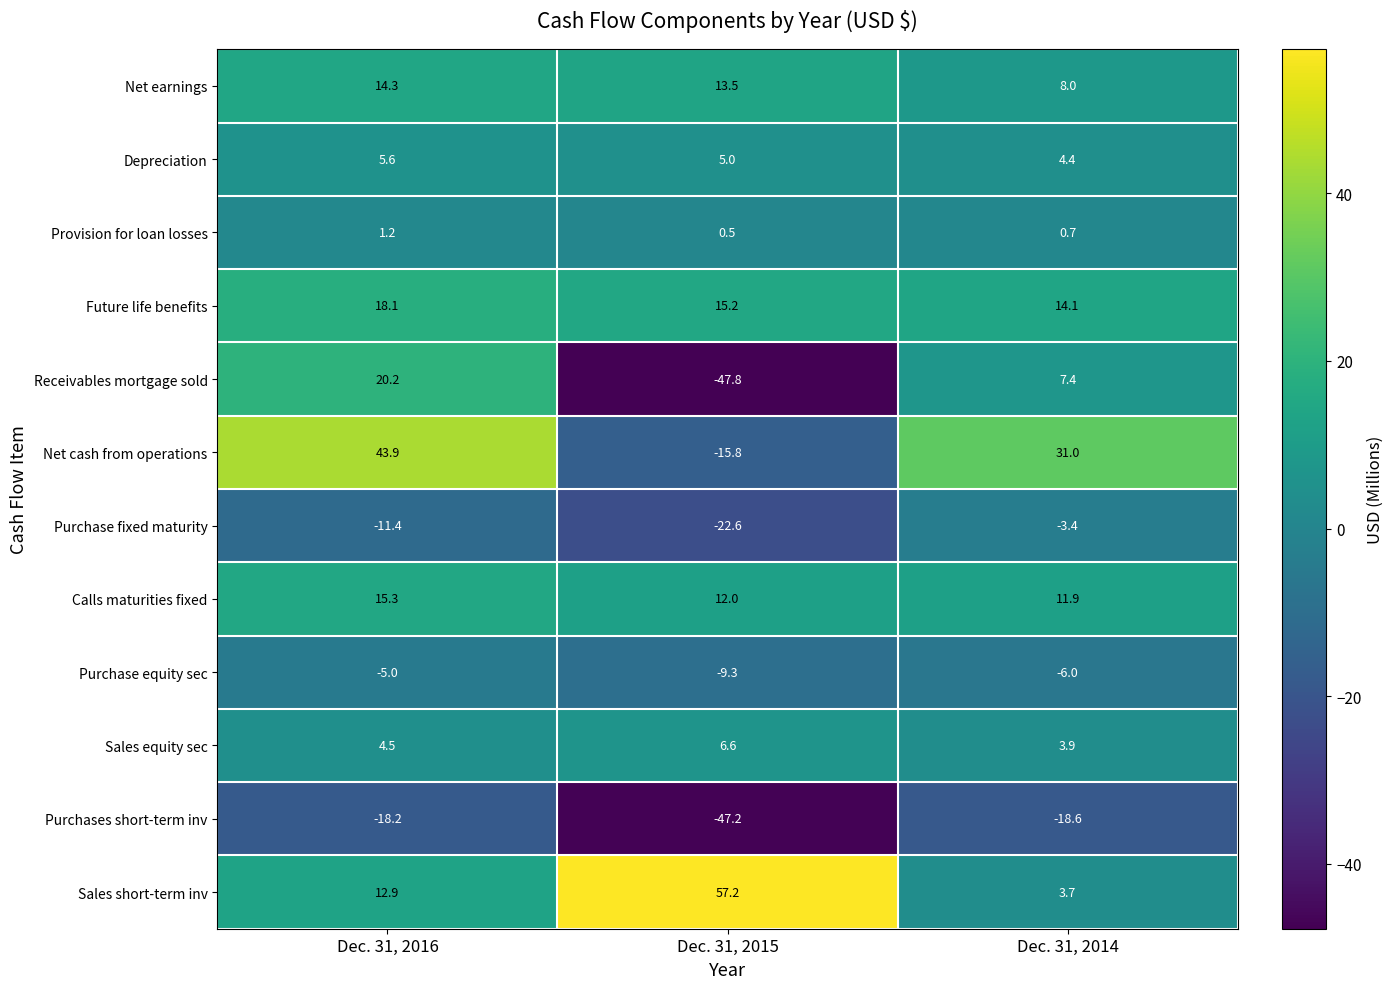

Which series has the widest spread of values?

Receivables mortgage sold